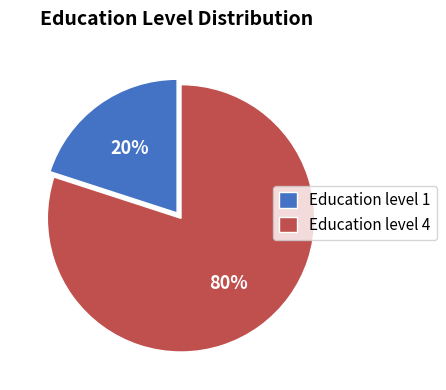

Do Education level 1 and Education level 4 together represent more than half of the pie?

Yes